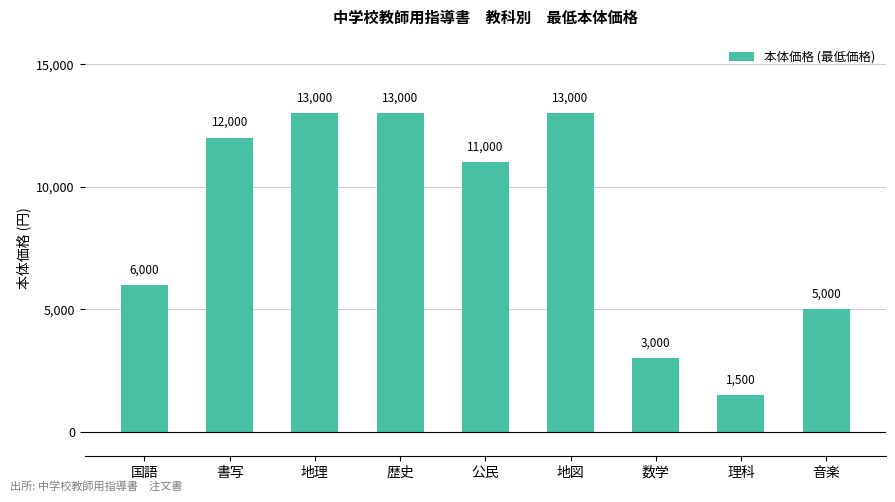

What is the change in value from 歴史 to 理科?

-11500